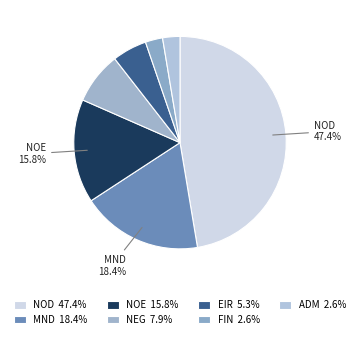

True or false: NOD accounts for 41% of the total.

False